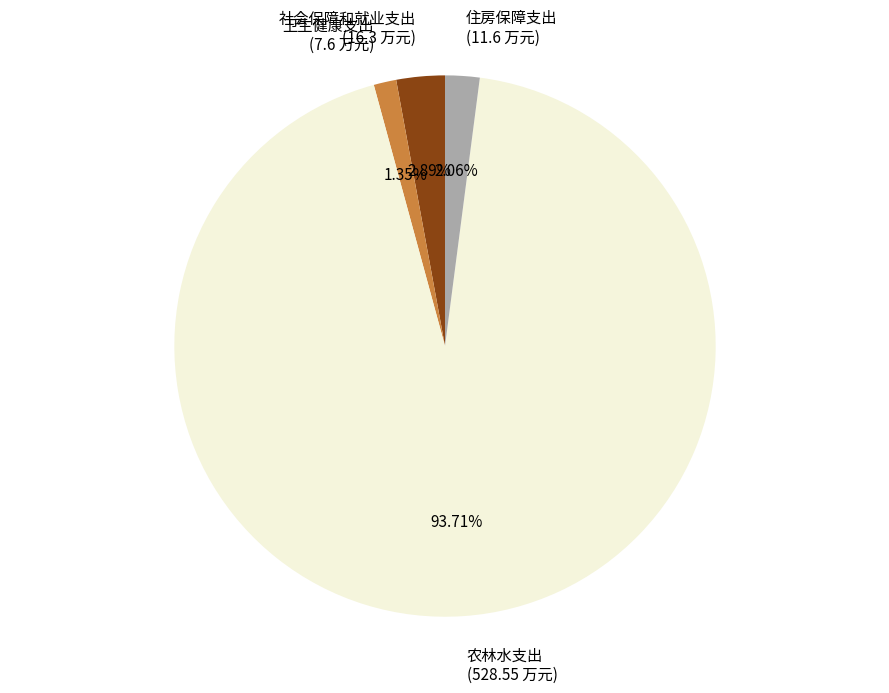

Which category has the smallest portion of the pie?

卫生健康支出